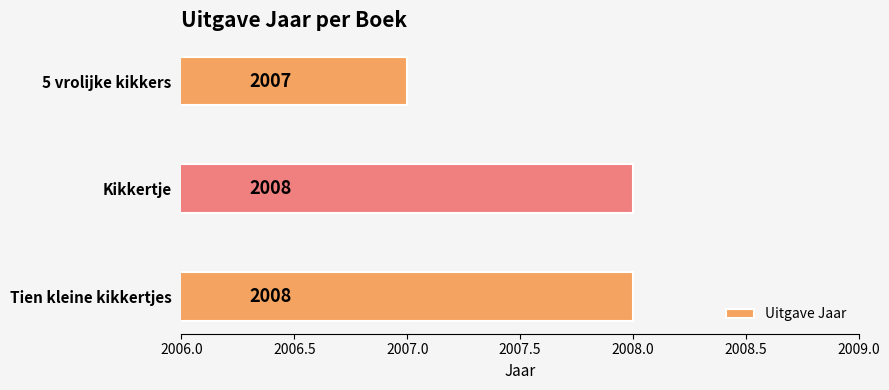

What is the sum of all values?

6023